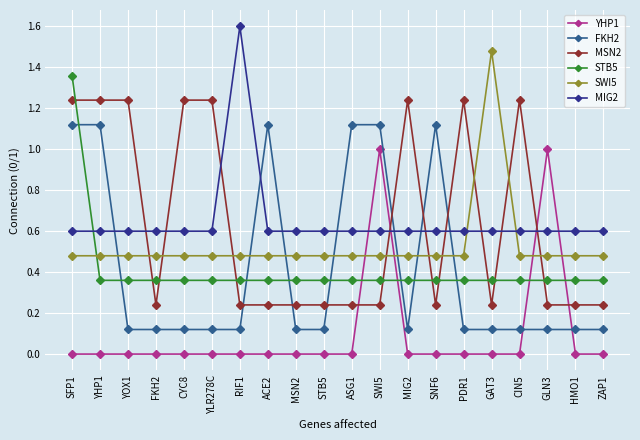

Is this an area chart (filled region under the line)?

No